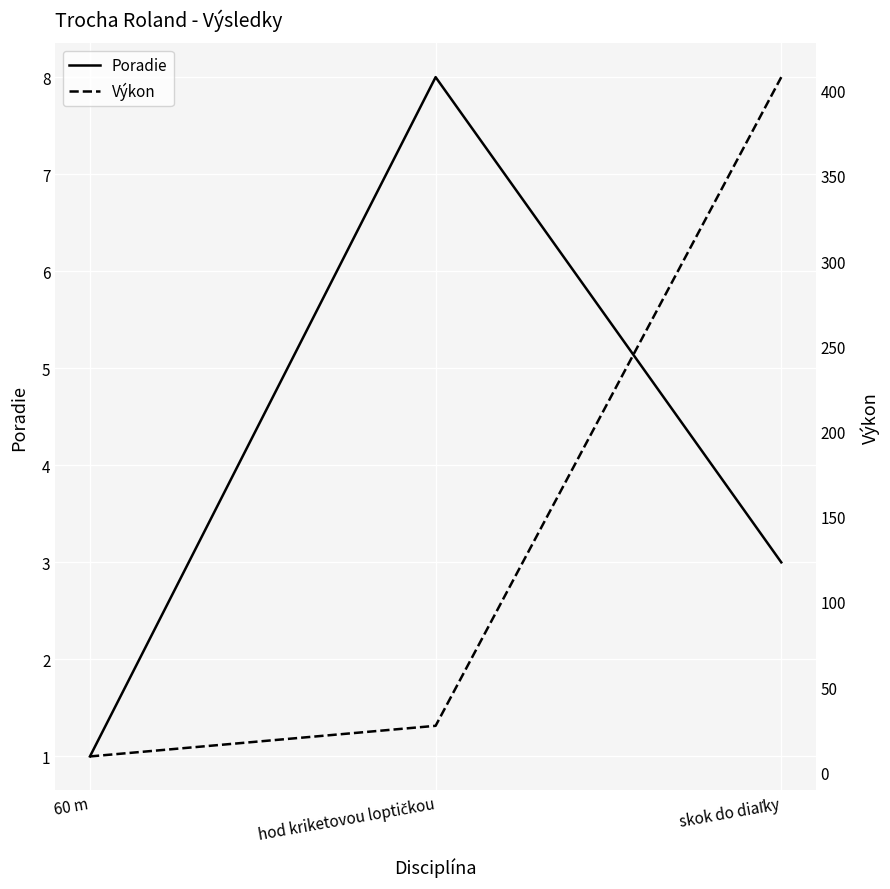

What is the total value across all series at 60 m?

10.3